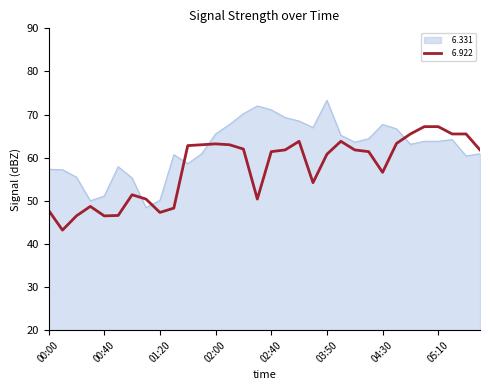

What is the smallest value displayed?

43.2